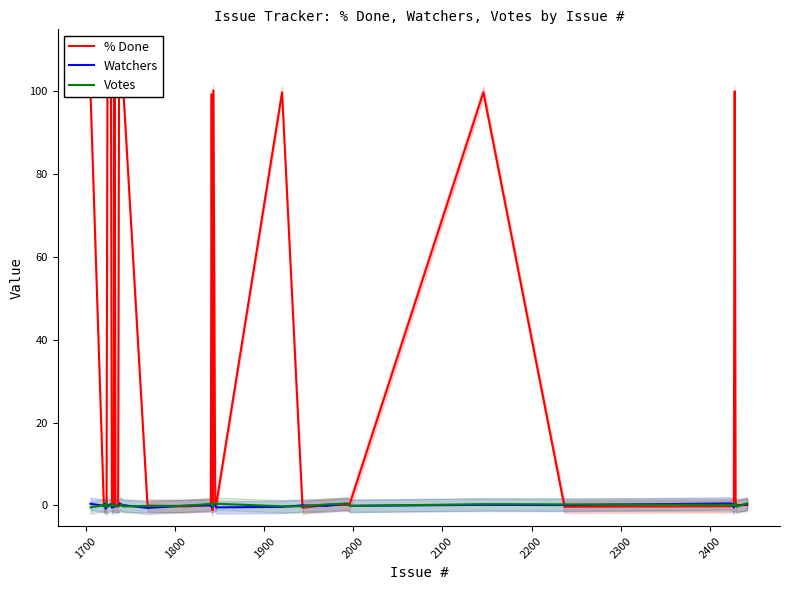

Reading left to right, what are all the values shown in this chart?

% Done: 99.7	-0.2	-0.3	0.0	-0.5	99.9	100.2	0.1	-0.0	-0.1	99.5	-0.0	0.0	100.2	100.0	99.9	99.7	-0.0	-0.2	0.1	99.3	-1.1	100.3	0.0	0.1	99.8	-0.6	0.1	0.1	0.4	99.8	-0.3	-0.2	0.2	-0.0	-0.2	100.0	0.1	0.1	0.1
Watchers: 0.4	-0.1	0.4	-0.8	-0.0	-0.1	0.3	-0.5	0.0	-0.4	-0.3	-0.1	-0.2	-0.0	0.5	-0.1	0.1	-0.6	-0.0	0.0	-0.4	-0.3	0.3	-0.1	-0.5	-0.4	0.0	-0.1	0.5	-0.1	0.1	0.1	0.5	0.3	0.3	-0.5	0.1	0.0	-0.2	0.3
Votes: -0.5	0.0	-0.4	0.3	0.7	-0.4	0.1	0.3	-0.1	0.3	0.2	-0.2	-0.2	-0.1	-0.0	0.3	-0.2	-0.1	-0.1	0.4	0.6	-0.2	0.3	0.5	0.4	-0.2	-0.2	0.2	0.4	-0.1	0.3	0.3	0.2	-0.2	0.0	0.1	0.0	0.7	-0.3	0.5